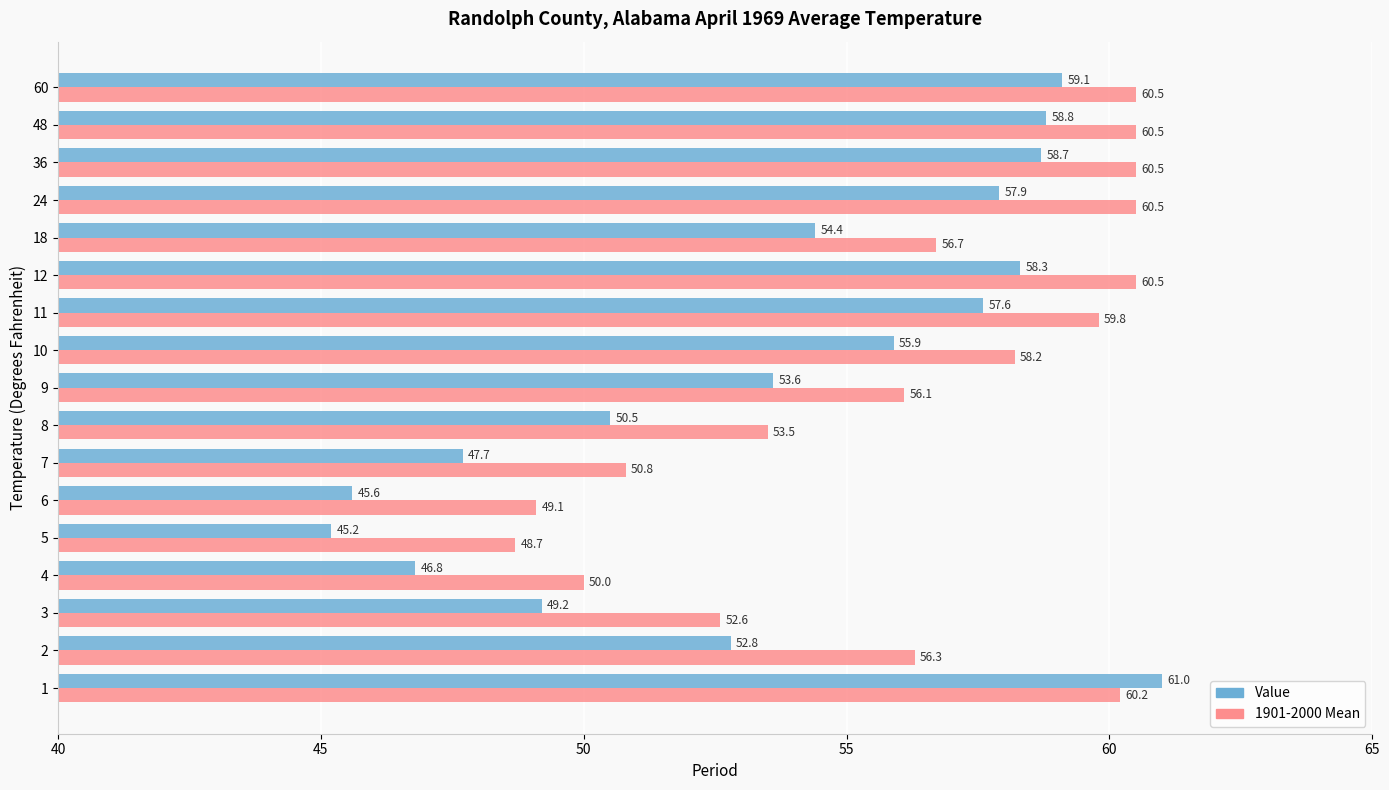

Which series changed the most between 7 and 10?

Value